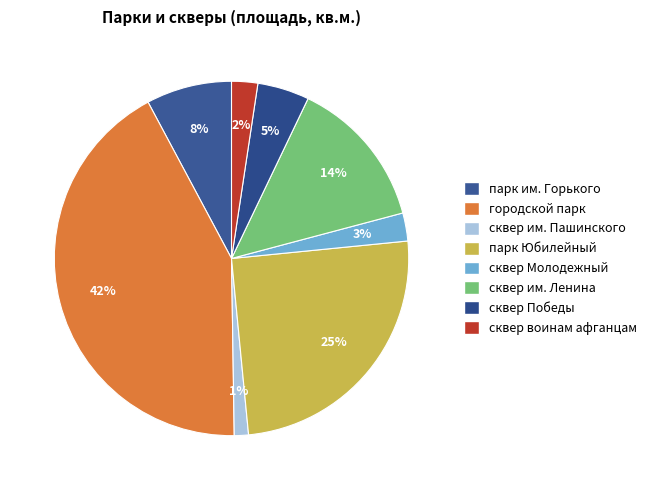

Between сквер воинам афганцам and парк Юбилейный, which is larger?

парк Юбилейный